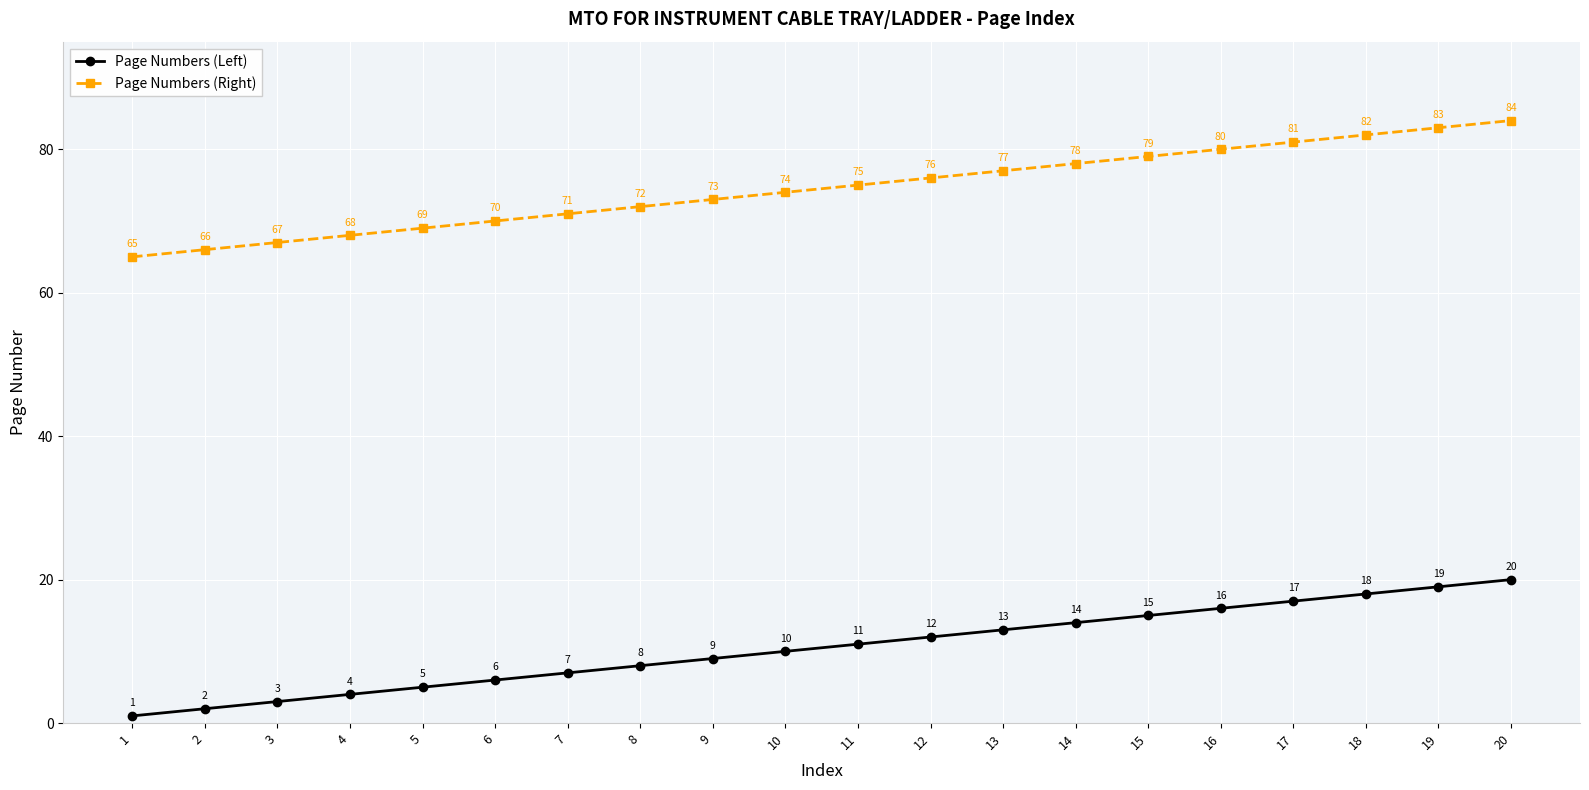

At how many categories does at least one series exceed 52?

20